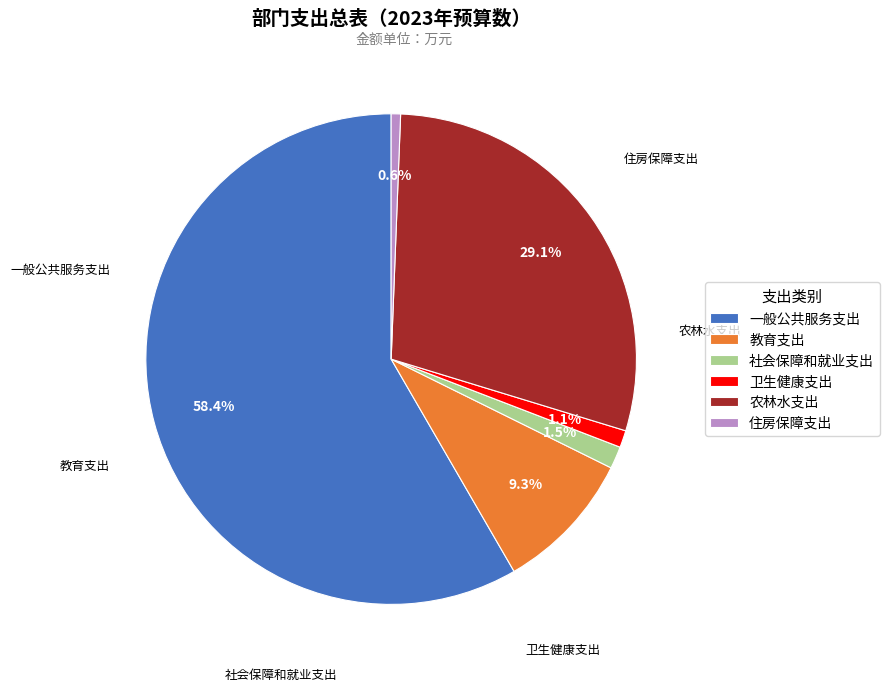

What is the ratio of the value at 住房保障支出 to the value at 卫生健康支出?

0.5